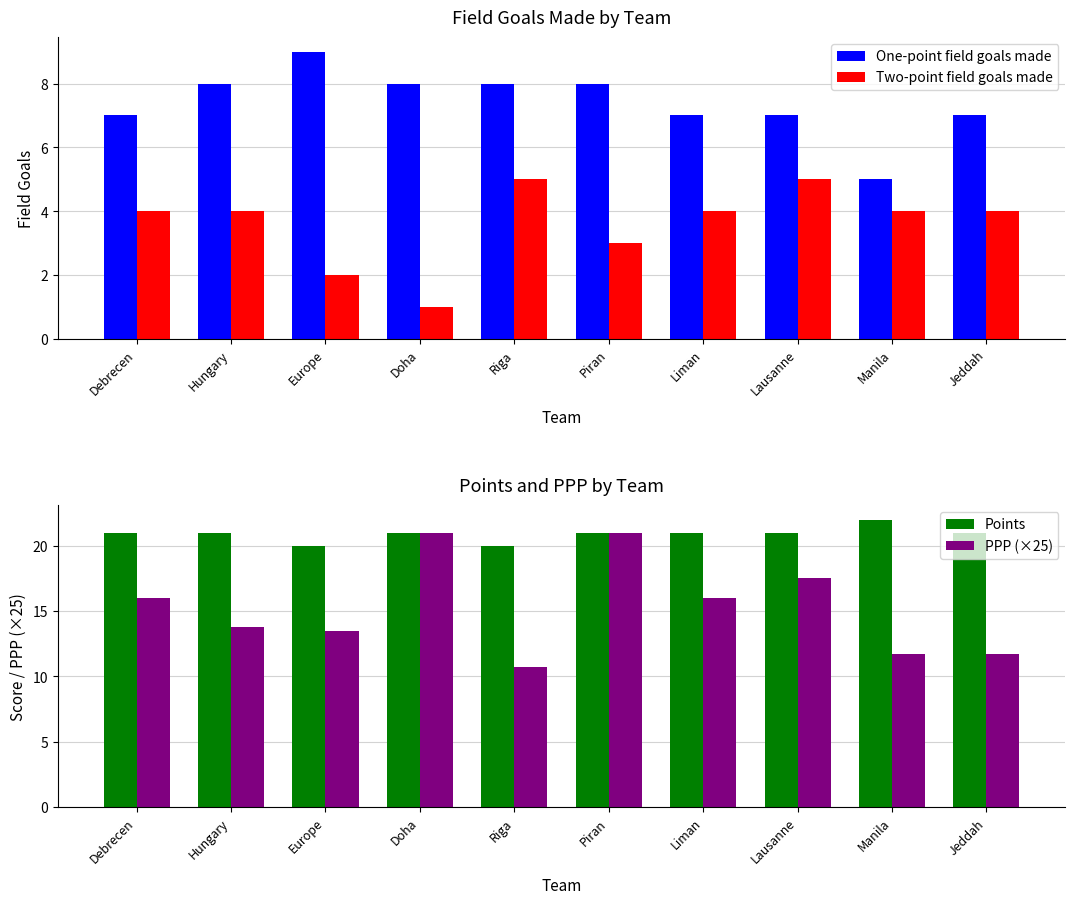

Reading left to right, extract all data points from this chart.

One-point field goals made: 7.0	8.0	9.0	8.0	8.0	8.0	7.0	7.0	5.0	7.0
Two-point field goals made: 4.0	4.0	2.0	1.0	5.0	3.0	4.0	5.0	4.0	4.0
Points: 21.0	21.0	20.0	21.0	20.0	21.0	21.0	21.0	22.0	21.0
PPP (×25): 16.0	13.8	13.5	21.0	10.8	21.0	16.0	17.5	11.8	11.8